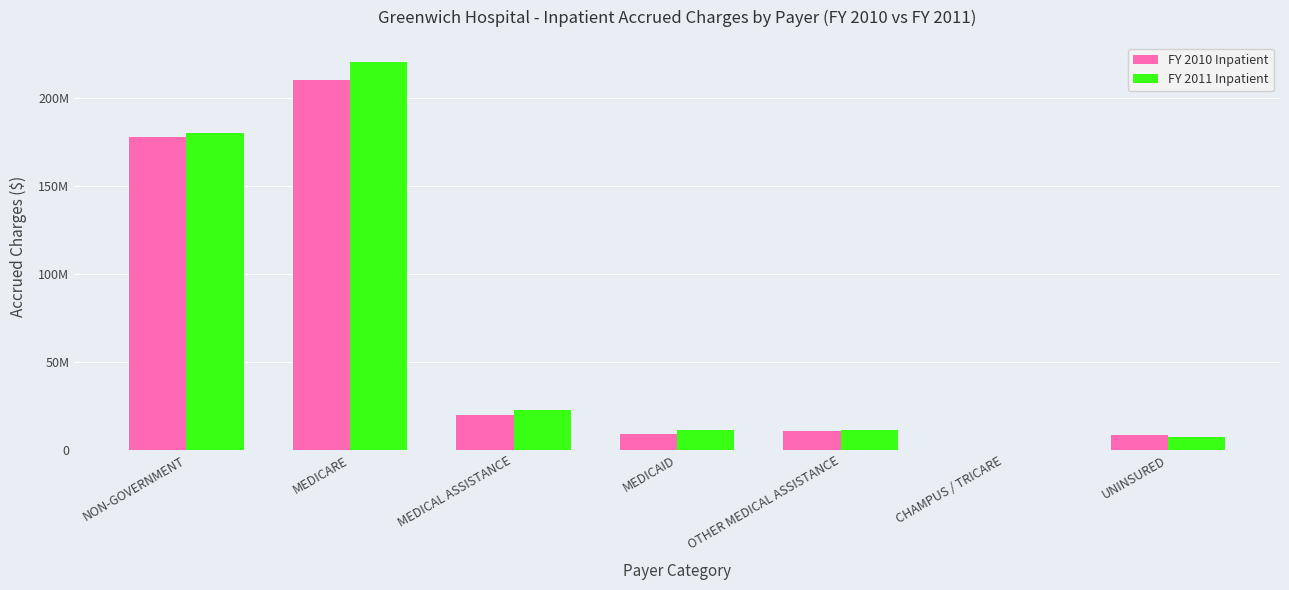

What is the minimum value for FY 2011 Inpatient?

74098